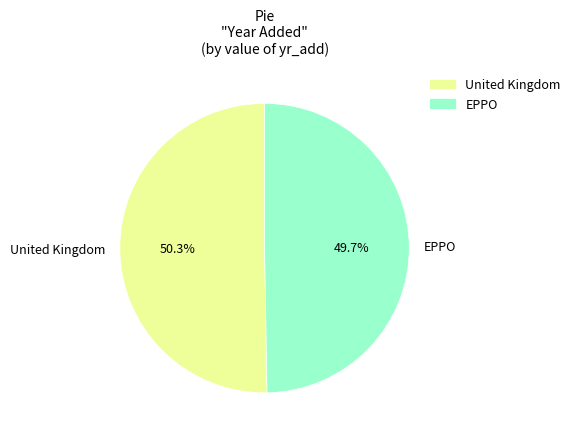

Is the sum of United Kingdom and EPPO greater than half?

Yes